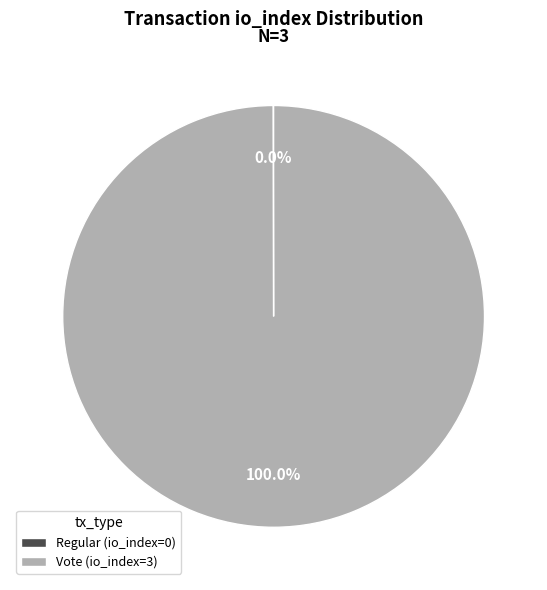

Which slice represents more than half of the pie?

Vote